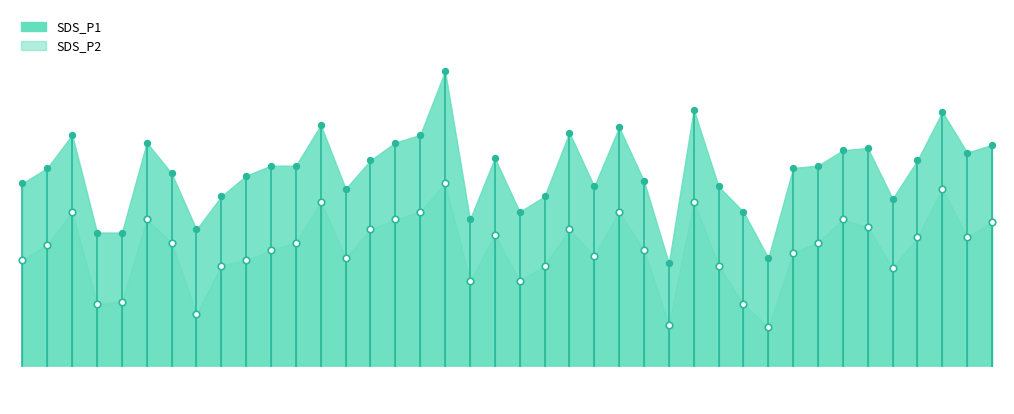

Which series has the widest spread of Y values?

SDS_P1